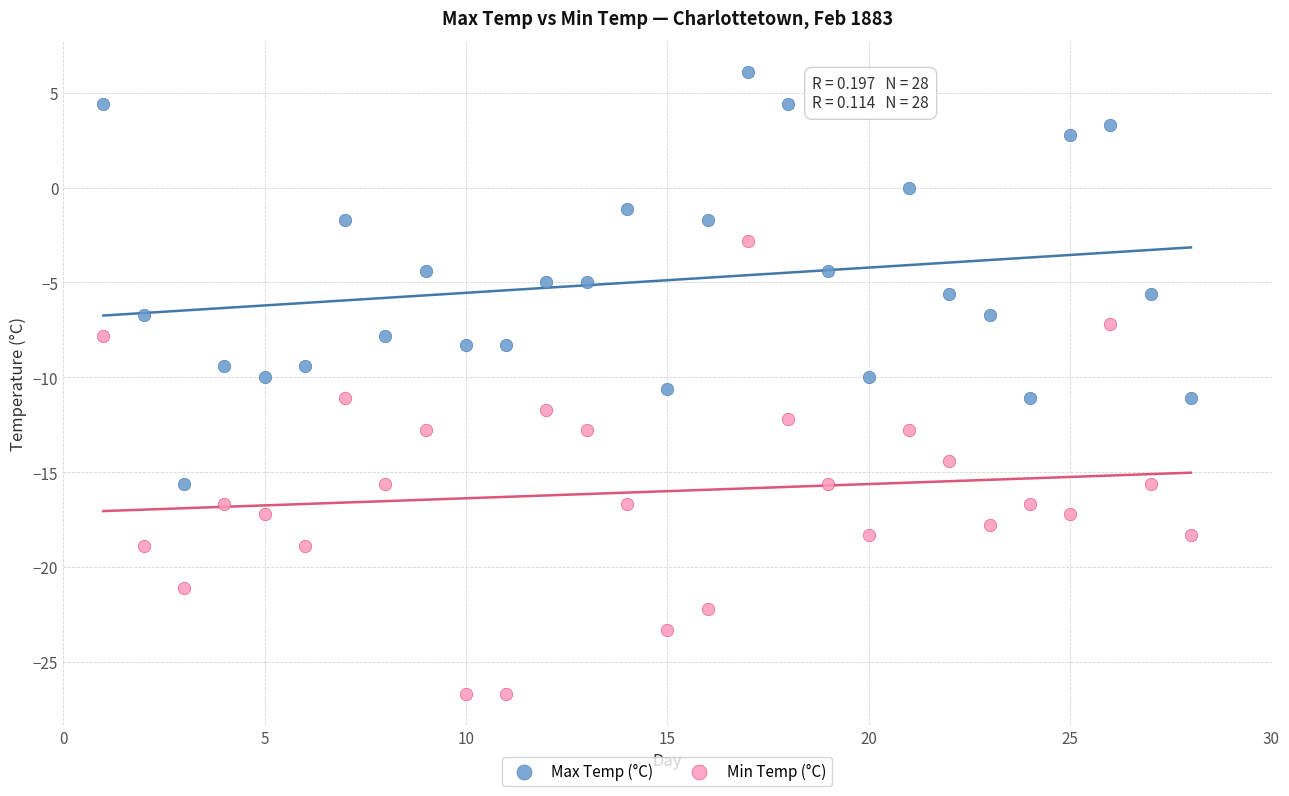

Across all data points, what is the range of Y values (max minus min)?

32.8